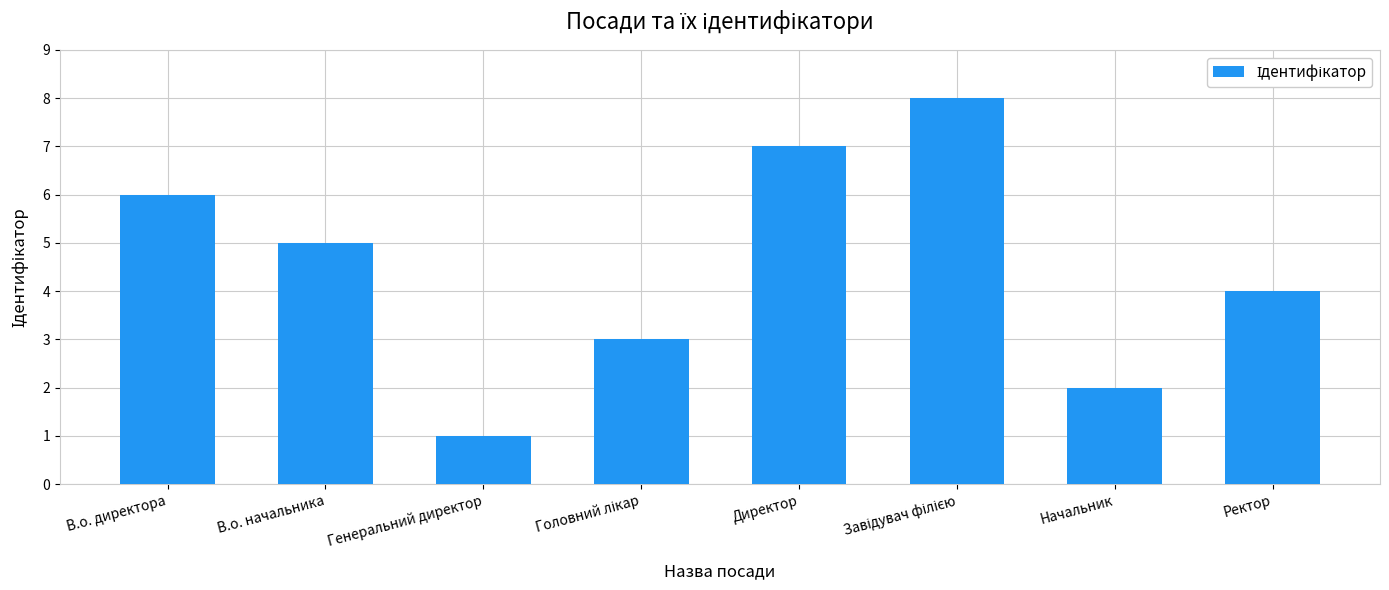

What is the difference between the values at В.о. директора and Генеральний директор?

5